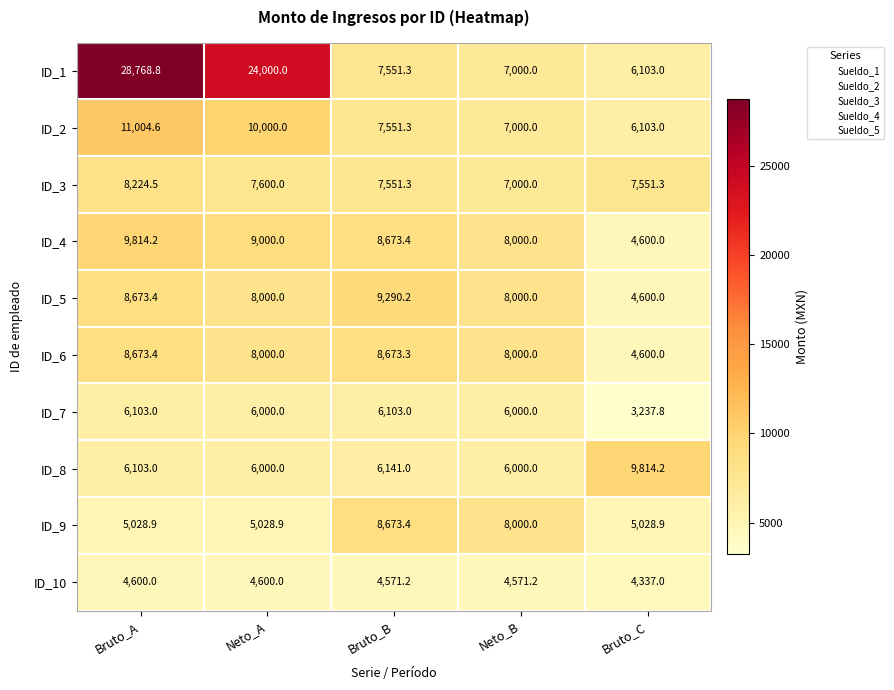

Is it true that ID_4 equals 13386.5 at Bruto_A?

False